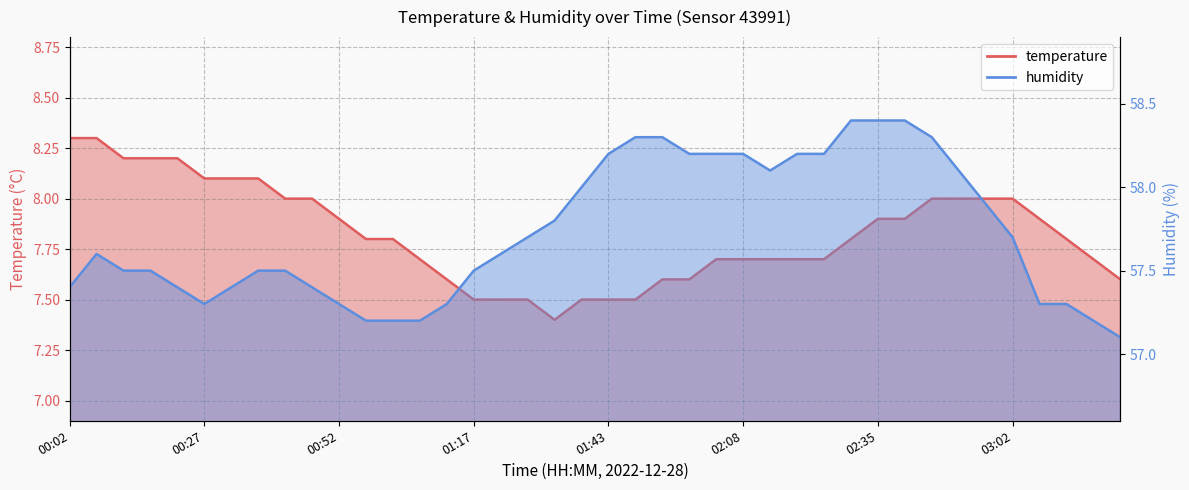

How many series are shown in this chart?

2